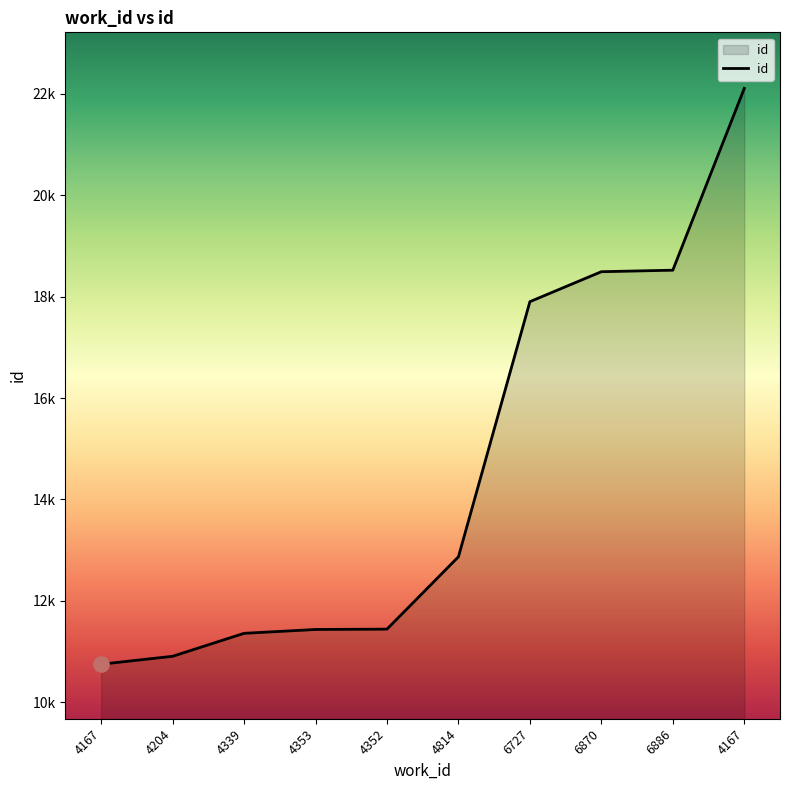

Approximately how many times larger is the value at 6886 compared to 4352?

1.6